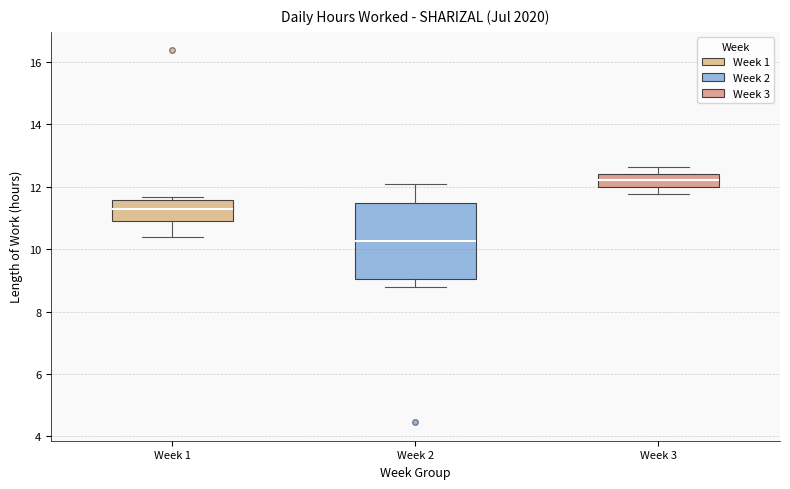

Reading left to right, read every box against the y-axis: the position of its median line, the range the box covers, and the ends of its whiskers. The values are not printed on the chart, so give them approximately, as read against the axis.

Week 1: median 11.2, box 11.0 to 11.6, whiskers 10.4 to 11.6 (just above the box's upper edge)
Week 2: median 10.2, box 9.0 to 11.4, whiskers 8.8 to 12.2
Week 3: median 12.2, box 12.0 to 12.4, whiskers 11.8 to 12.6